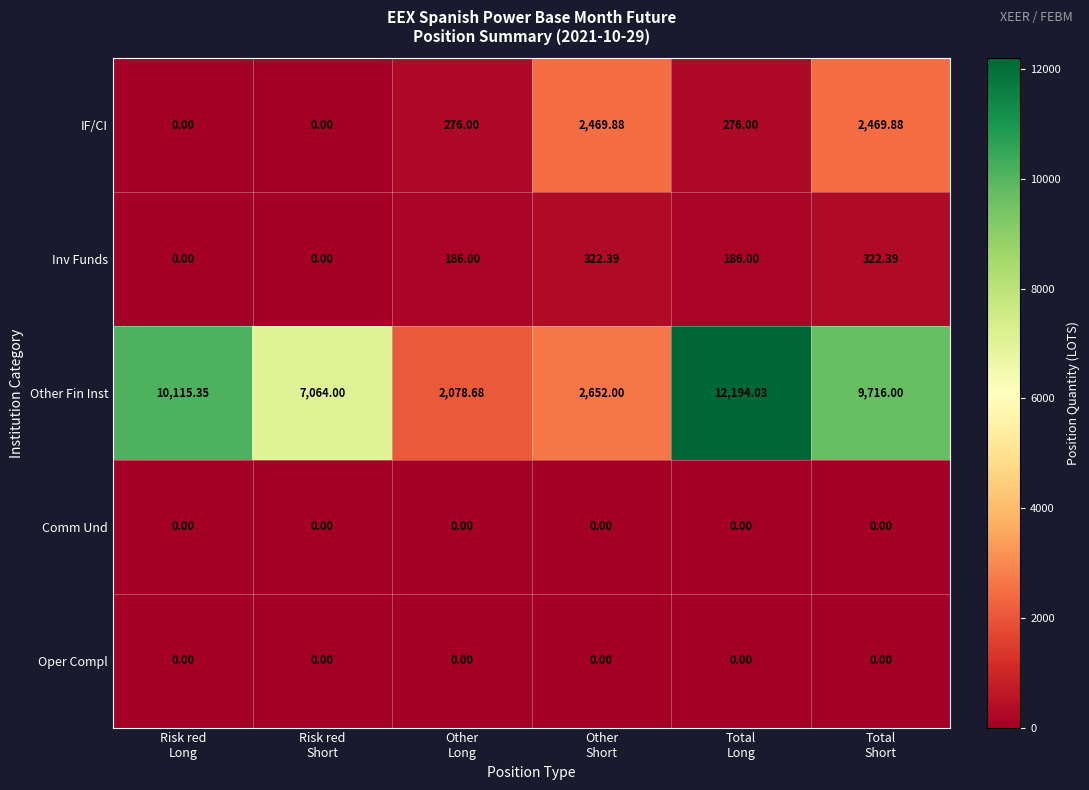

Between Risk red
Long and Total
Short, which series saw the biggest shift?

IF/CI